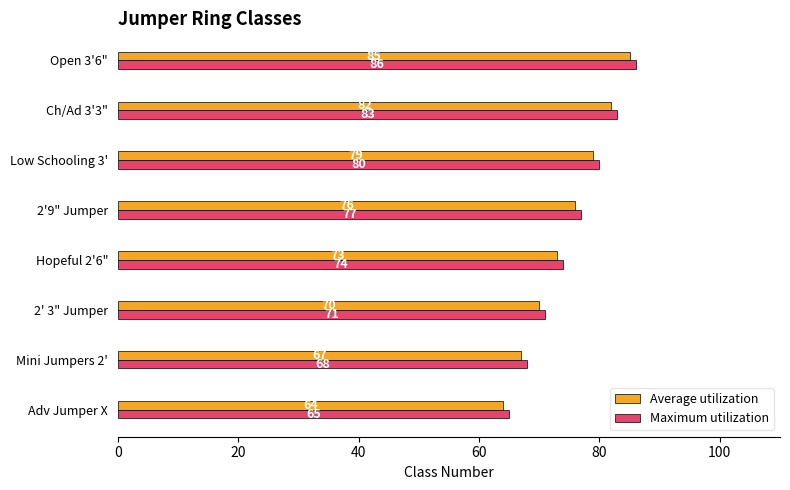

At which label is Maximum utilization closest to 75?

Hopeful 2'6"